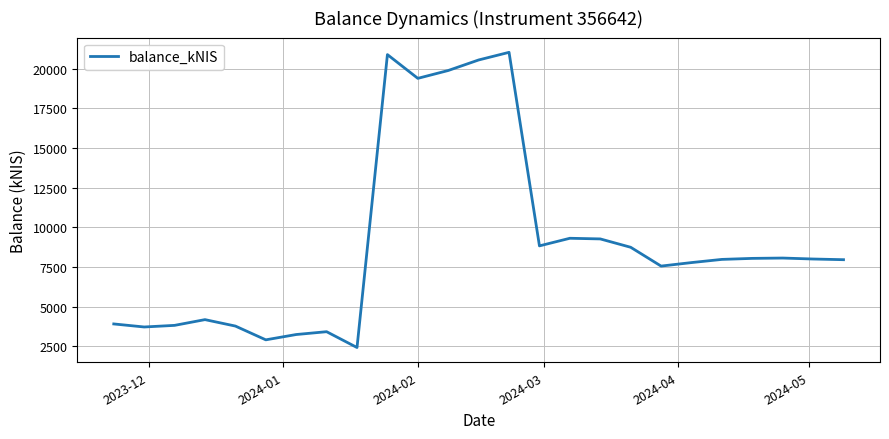

What is the maximum value shown in the chart?

21028.0